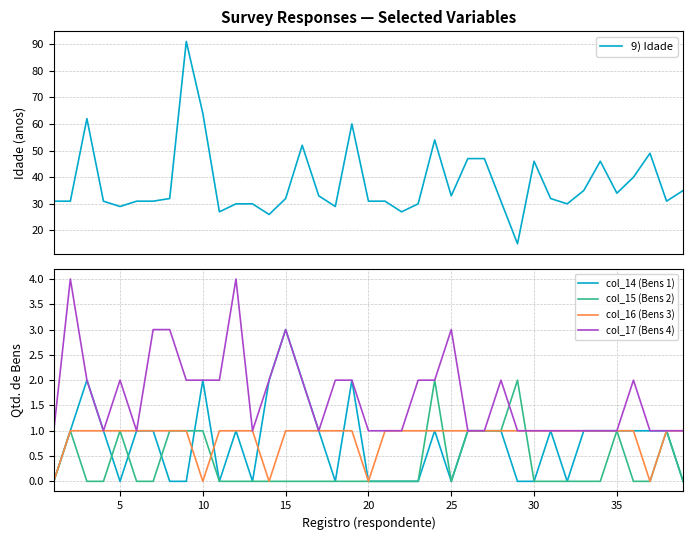

Is it true that col_17 (Bens 4) equals 1 at 15?

False